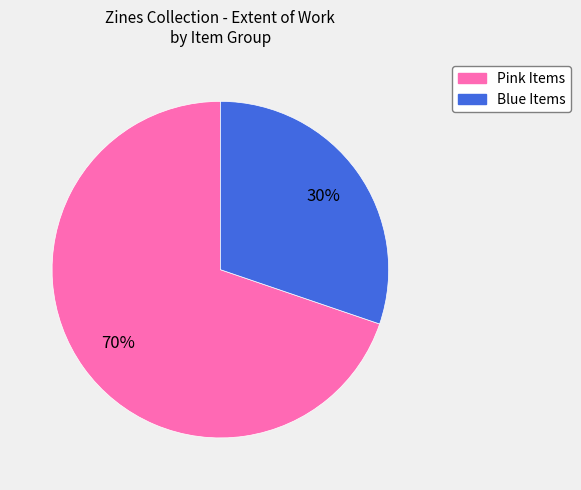

To the nearest percent, what is the average slice percentage?

50%